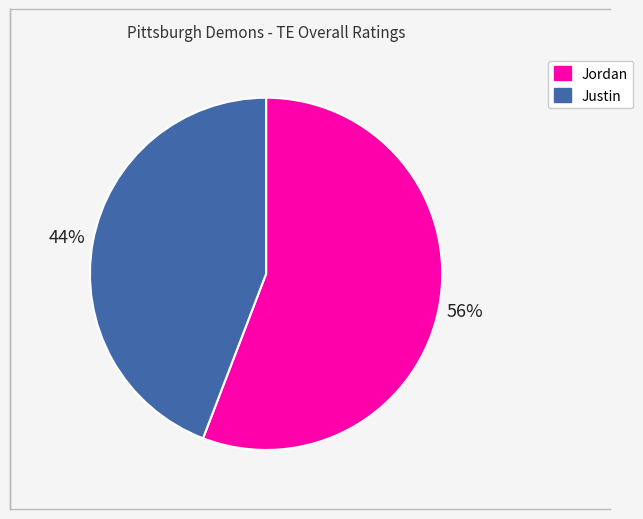

What percentage is the Justin slice, to the nearest percent?

44%